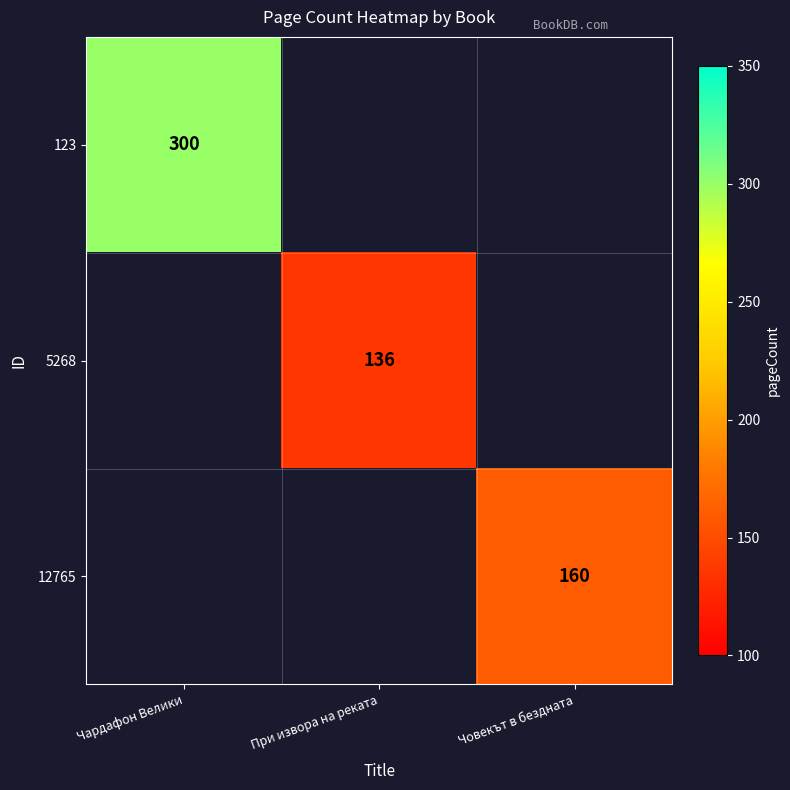

The value of 5268 at При извора на реката is 136. True or false?

True